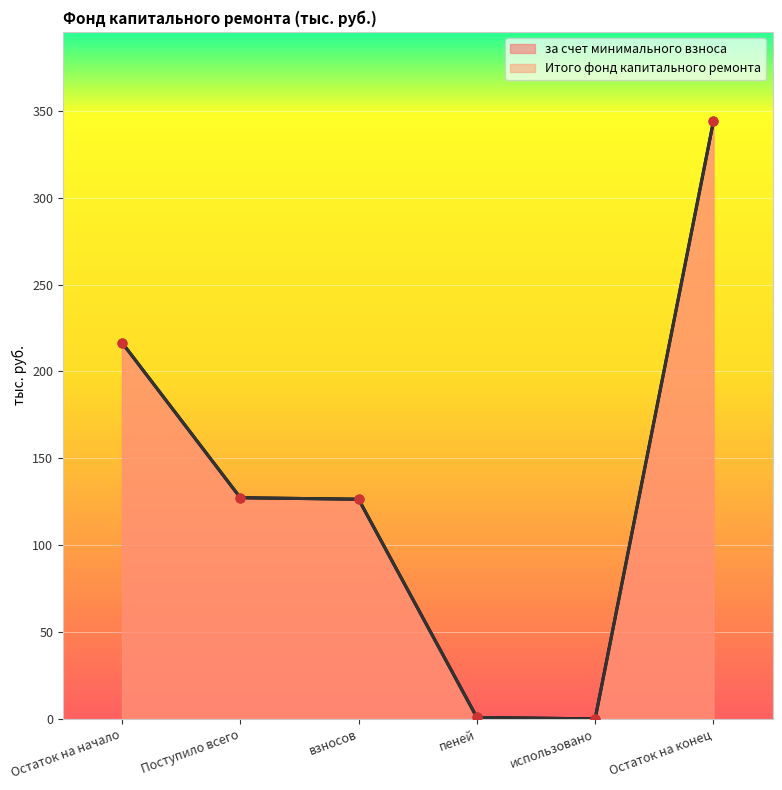

At how many categories does at least one series exceed 164?

2